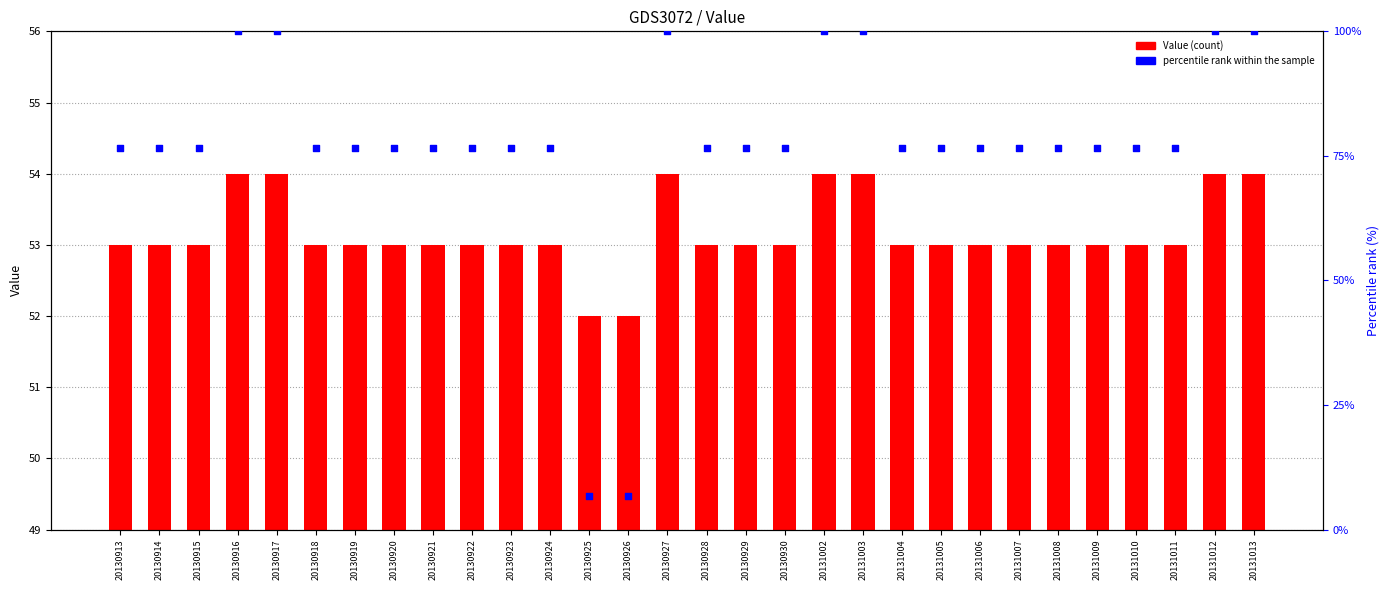

At which category is the sum across all series the highest?

20130916